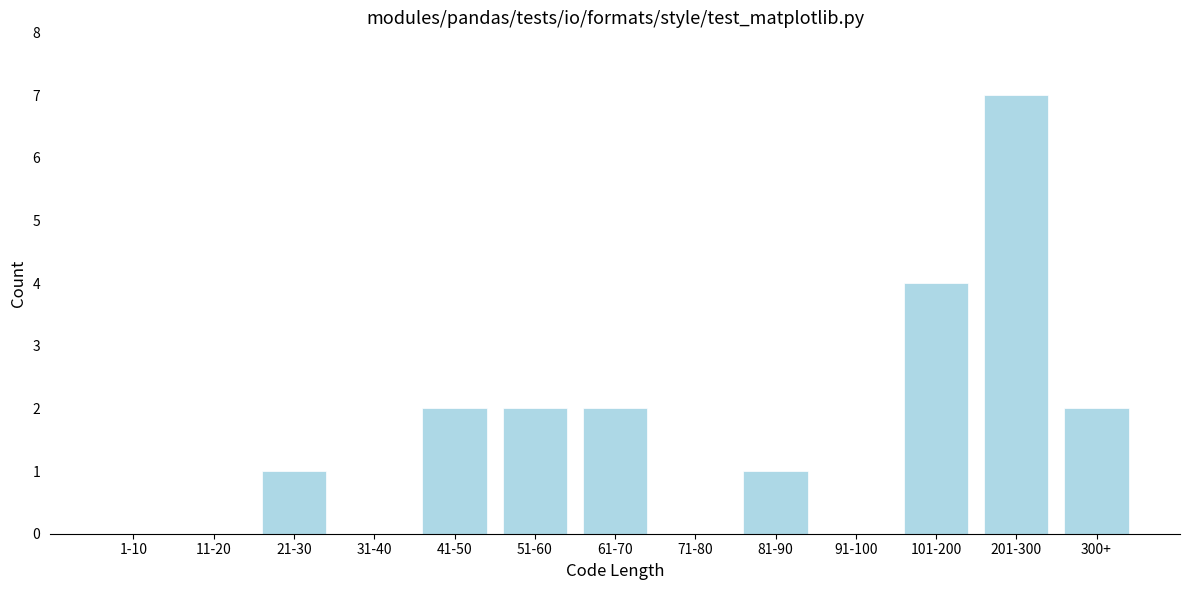

Reading right to left, transcribe all the data shown in this chart.

300+=2	201-300=7	101-200=4	91-100=0	81-90=1	71-80=0	61-70=2	51-60=2	41-50=2	31-40=0	21-30=1	11-20=0	1-10=0